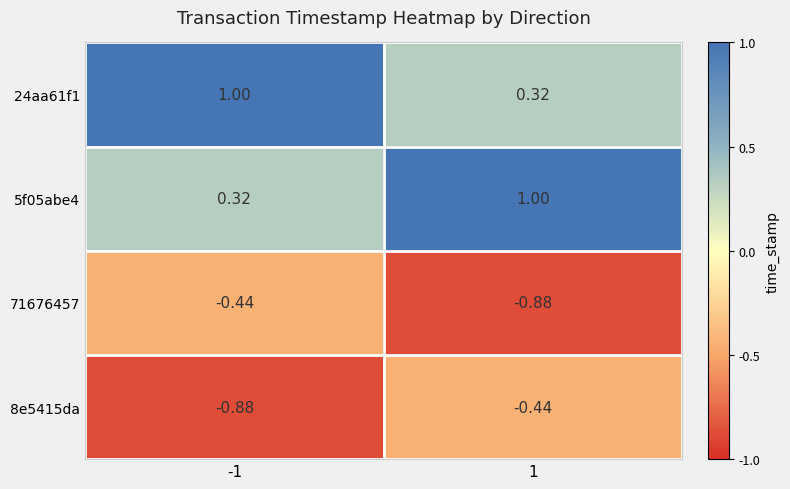

How many distinct data groups are displayed?

4